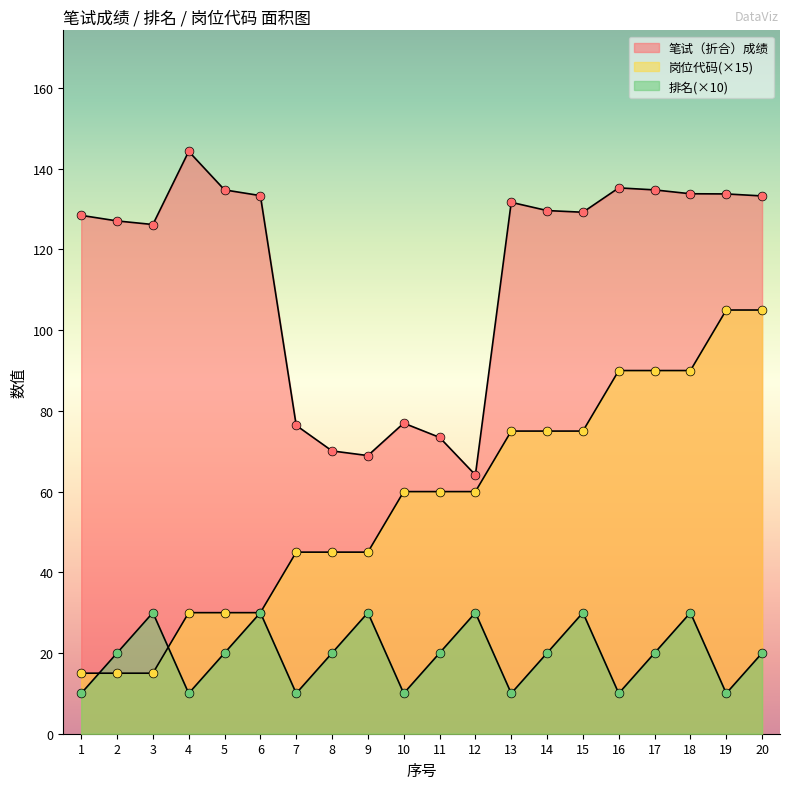

What is the total value across all series at 16?

235.3